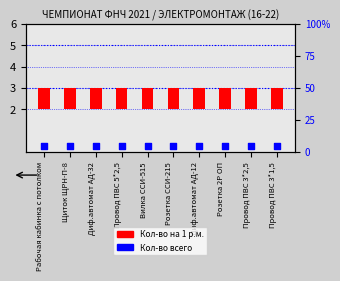

What are all the series names shown in the legend?

Кол-во на 1 р.м., Кол-во всего